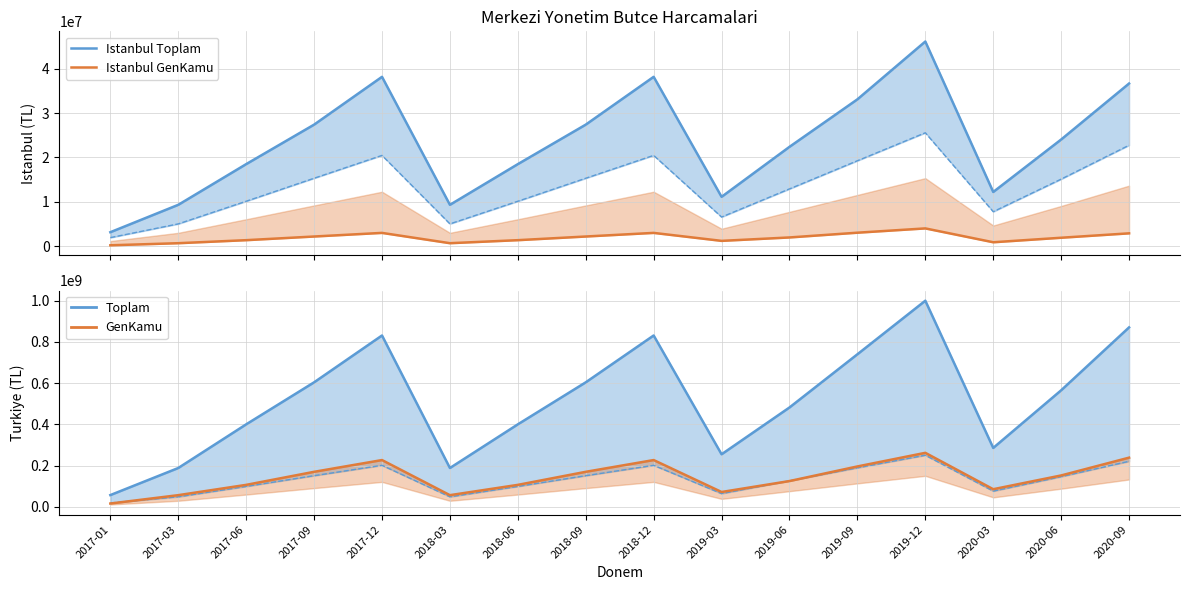

At how many categories does at least one series exceed 750716827?

4